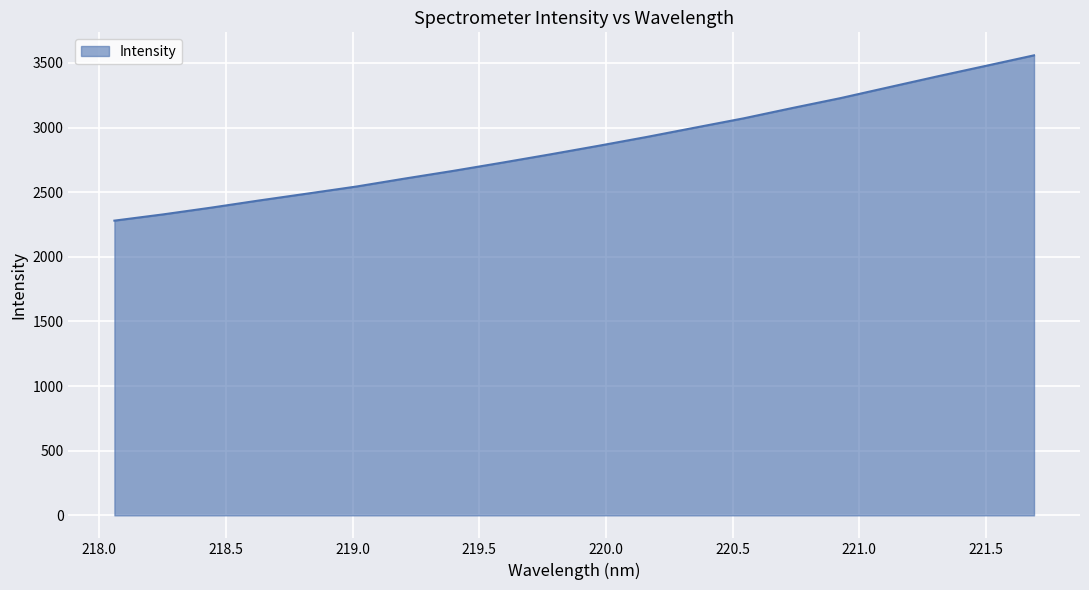

What is the sum of all values?

57240.3